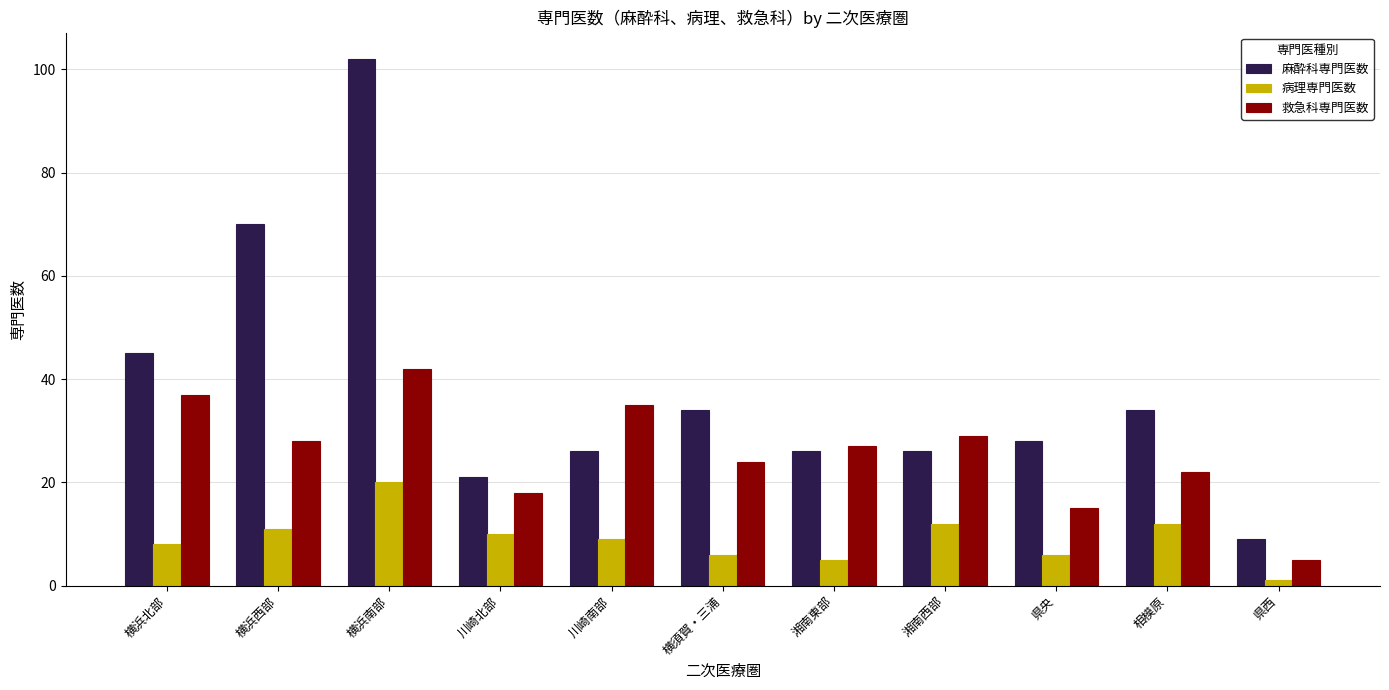

Rank the series by their maximum value, from lowest to highest.

病理専門医数, 救急科専門医数, 麻酔科専門医数